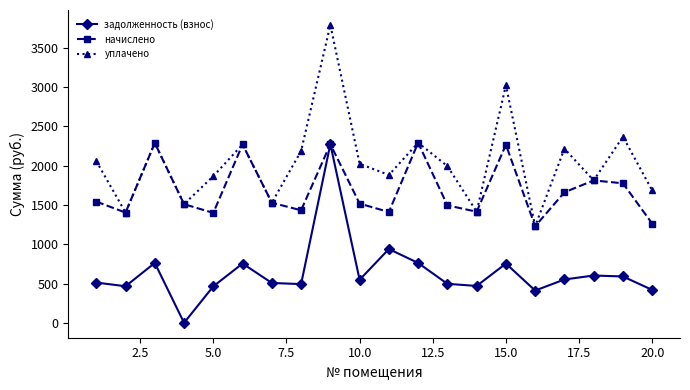

What is the value of the задолженность (взнос) point at the 16th from the left?

413.5